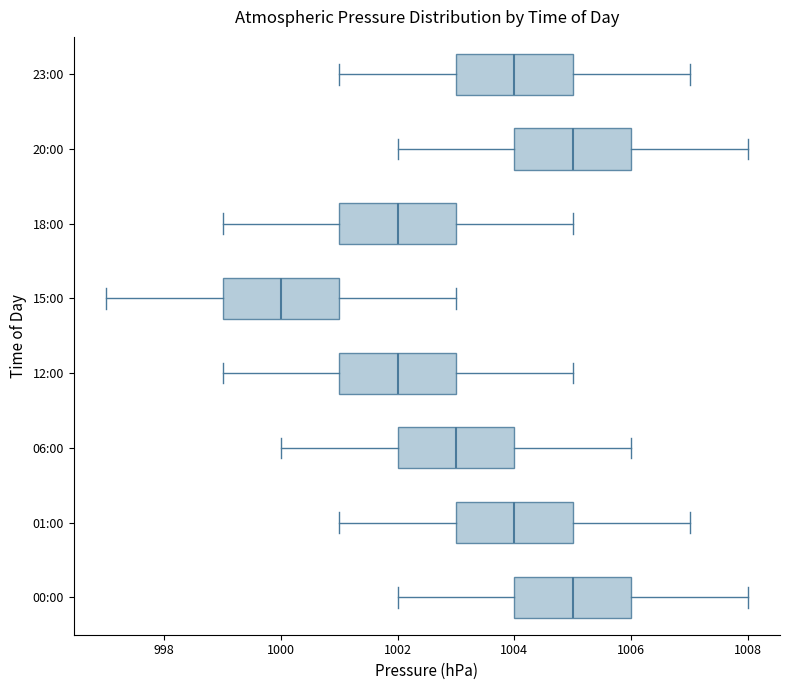

Where does the right whisker of the box for 23:00 end on the x-axis? The values are not printed on the chart, so give them approximately, as read against the axis.

1007